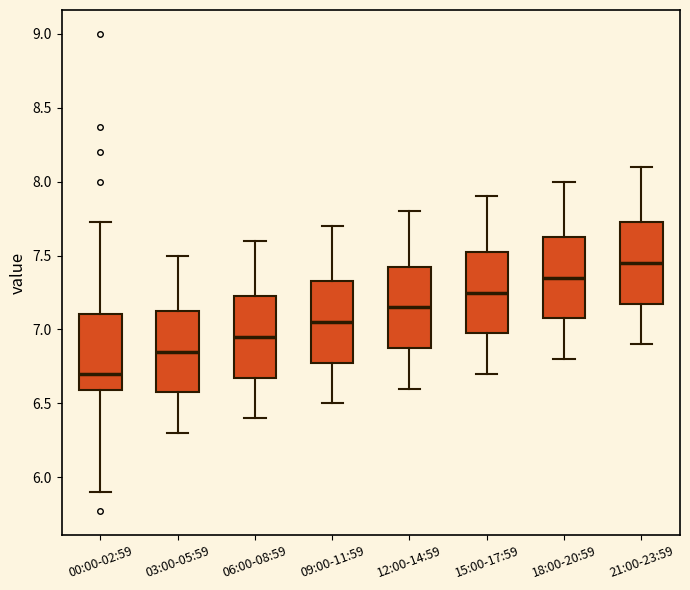

Which box's median line is the highest?

21:00-23:59